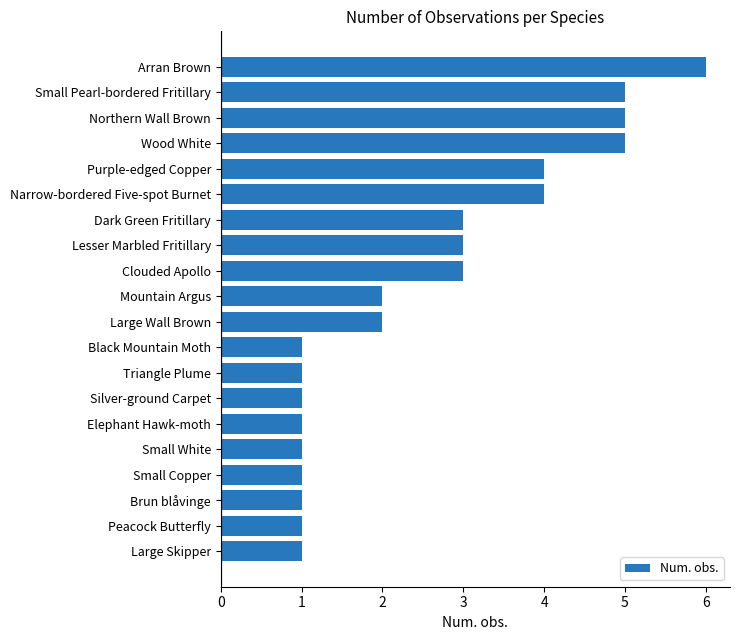

How many categories are shown in the chart?

20